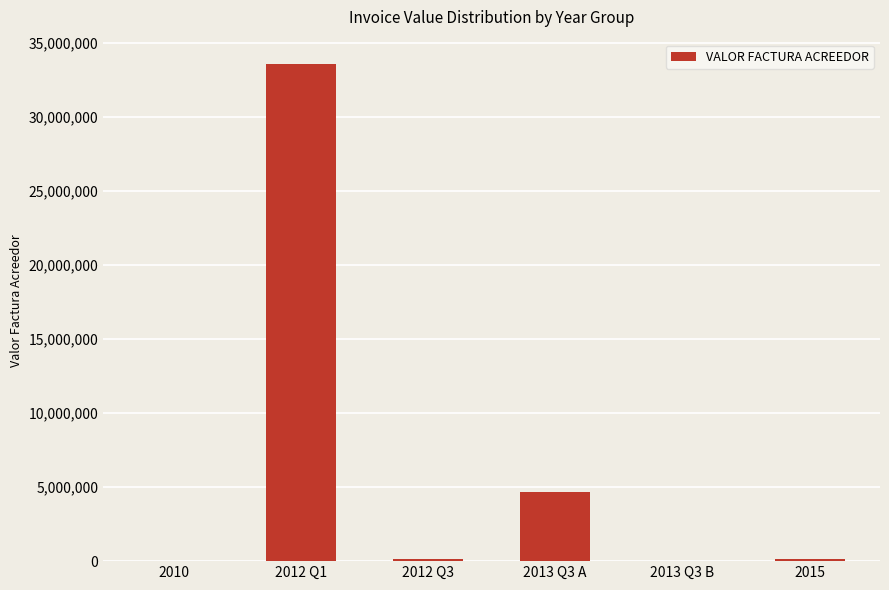

What is the sum of all values?

38568583